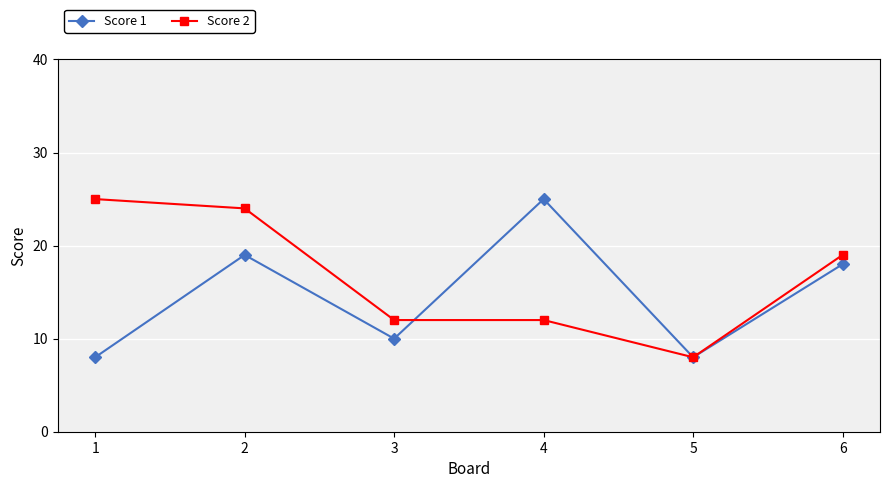

What is the maximum value shown in the chart?

25